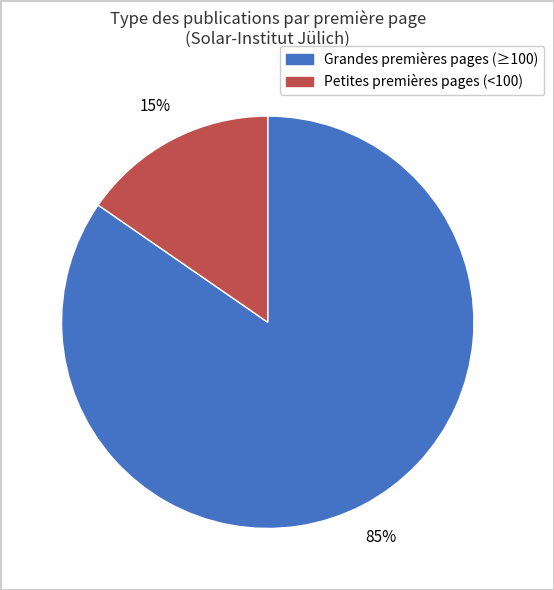

How many slices are in this pie chart?

2